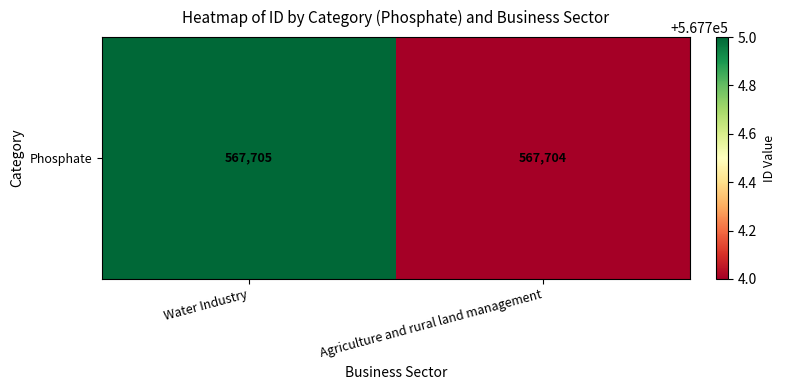

How many values are below 567705?

1